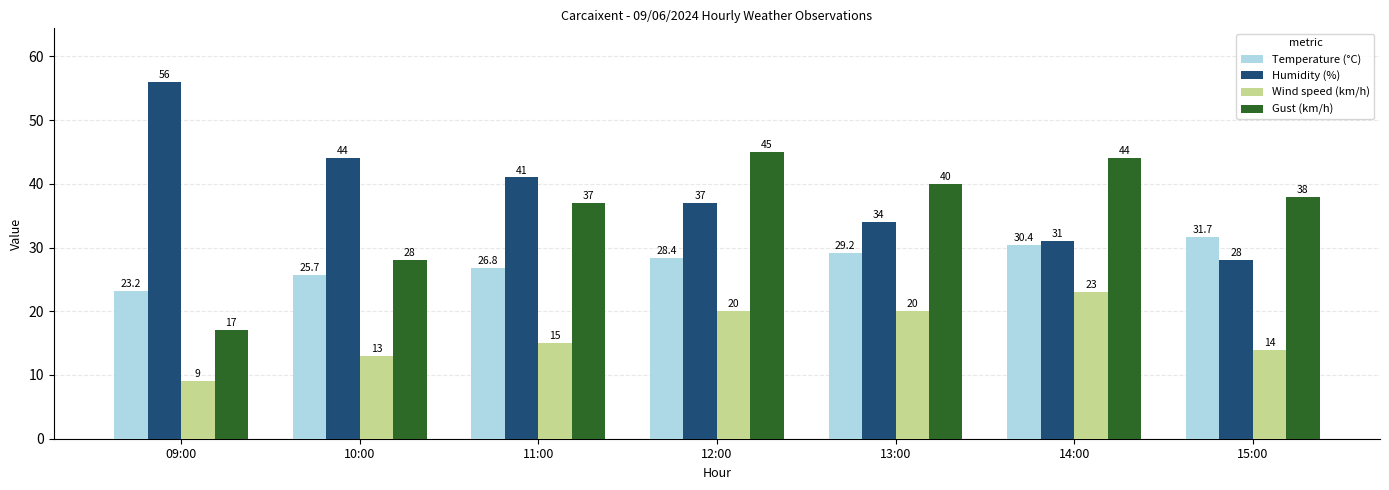

At which label does Temperature (°C) reach its minimum?

09:00